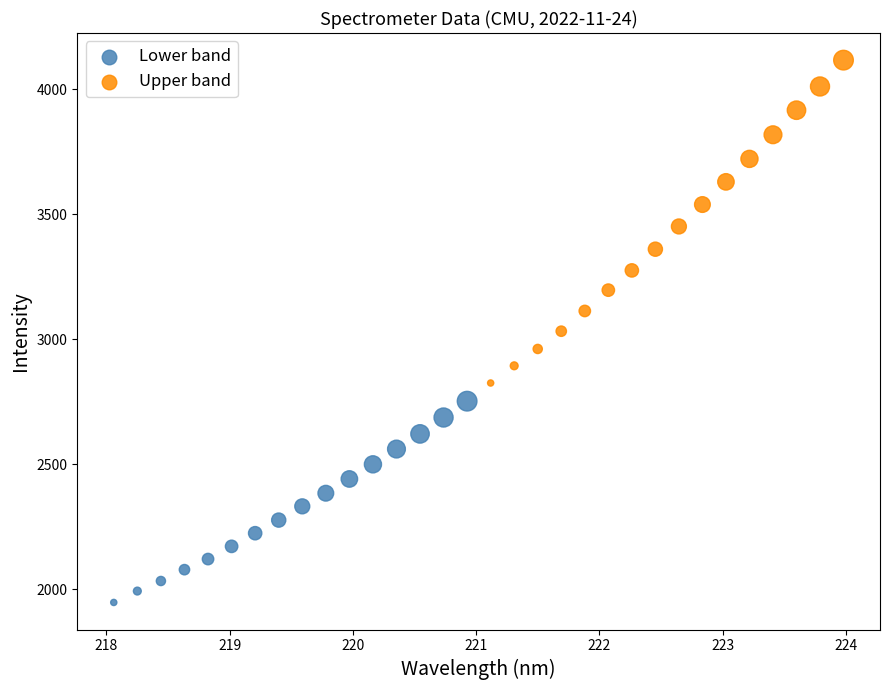

Which series contains the highest Y value?

Upper band